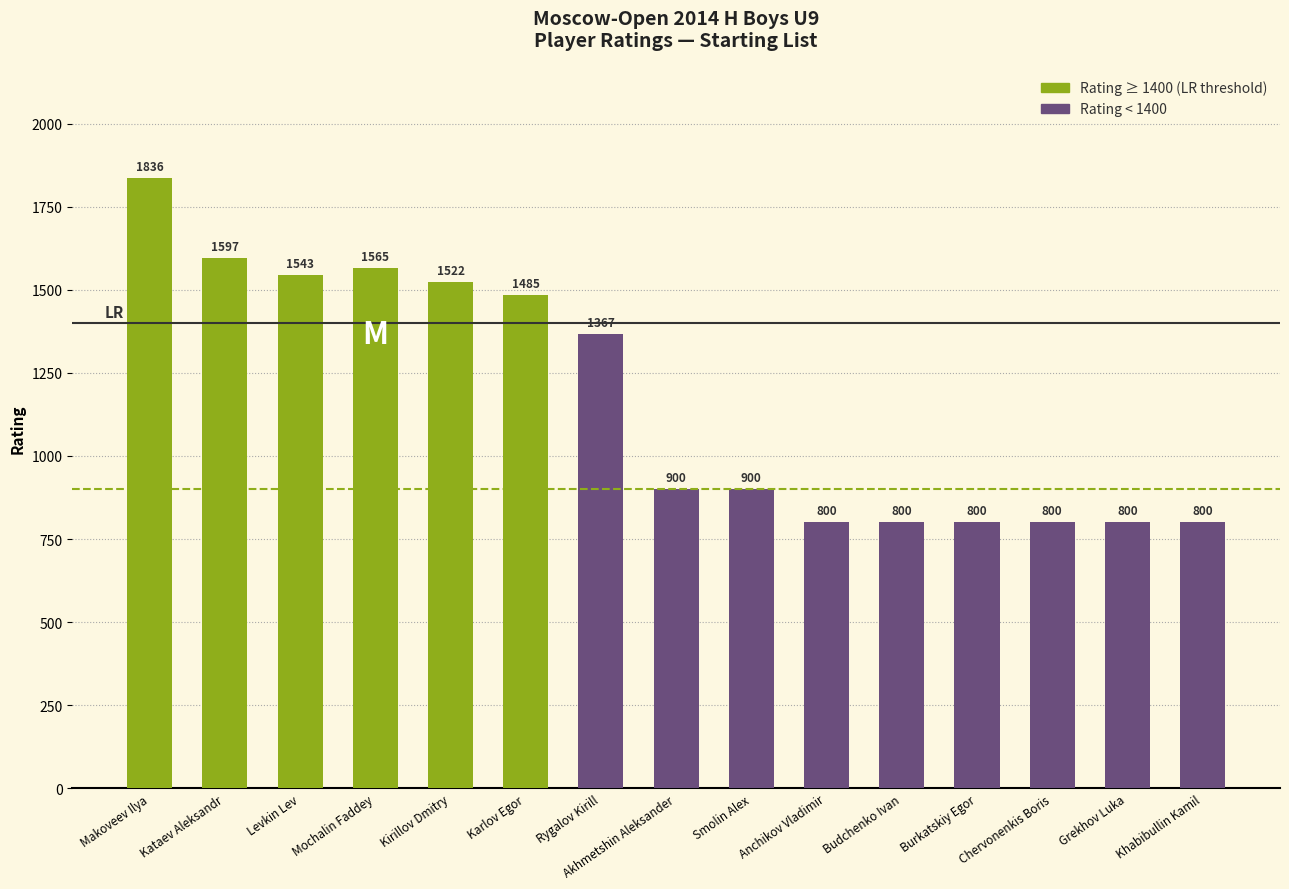

What is the label of the 6th bar from the right?

Anchikov Vladimir